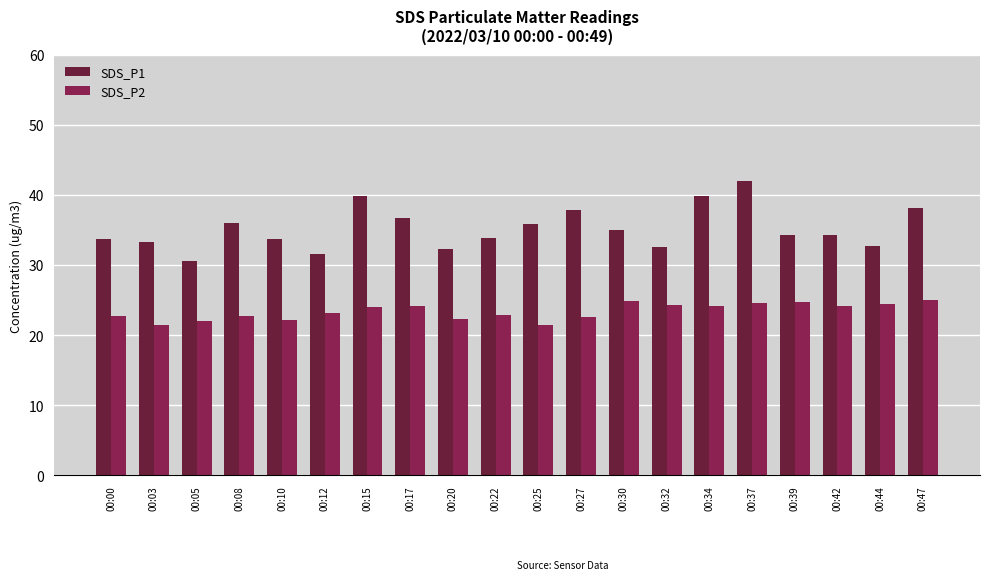

Which series has the widest spread of values?

SDS_P1